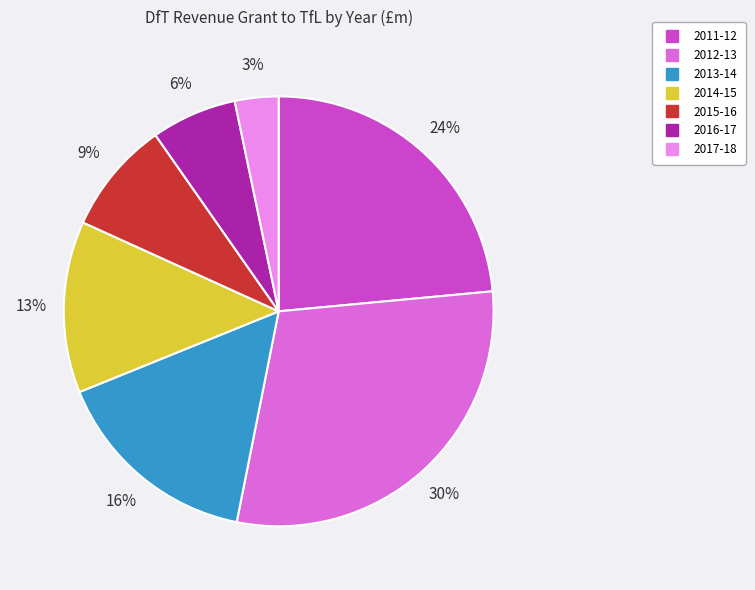

Is it true that 2015-16 is 9% of the pie?

True